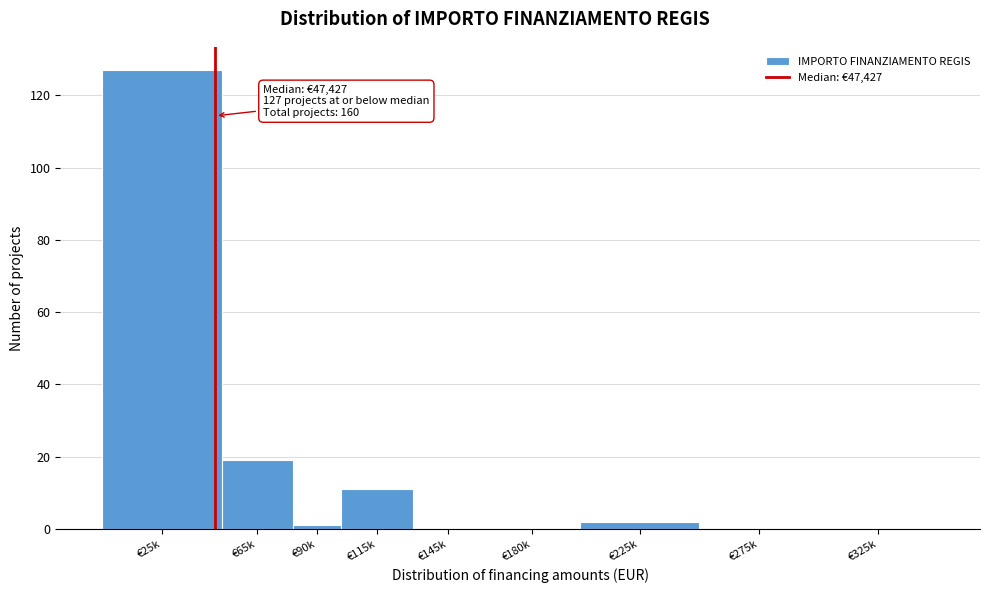

Reading left to right, what are all the values shown in this chart?

€25k=127	€65k=19	€90k=1	€115k=11	€145k=0	€180k=0	€225k=2	€275k=0	€325k=0